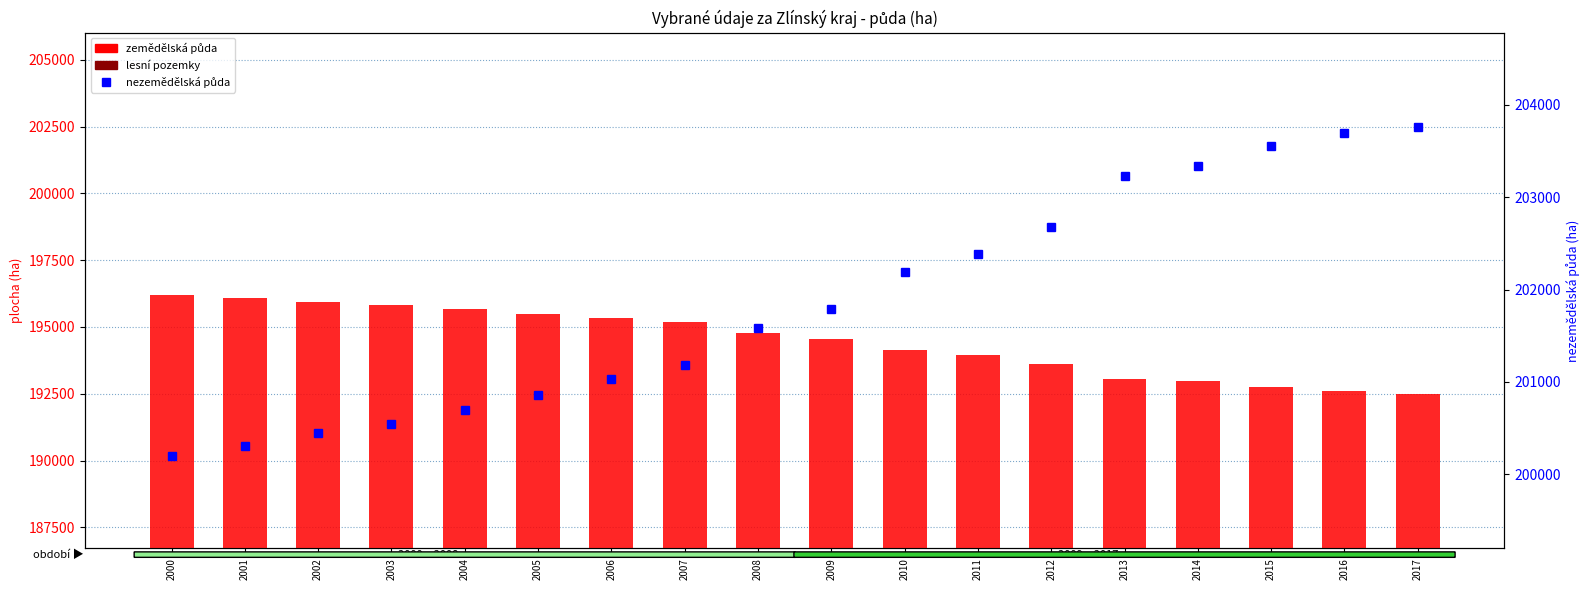

What is the value of the zemědělská půda bar at the 12th from the left?

193937